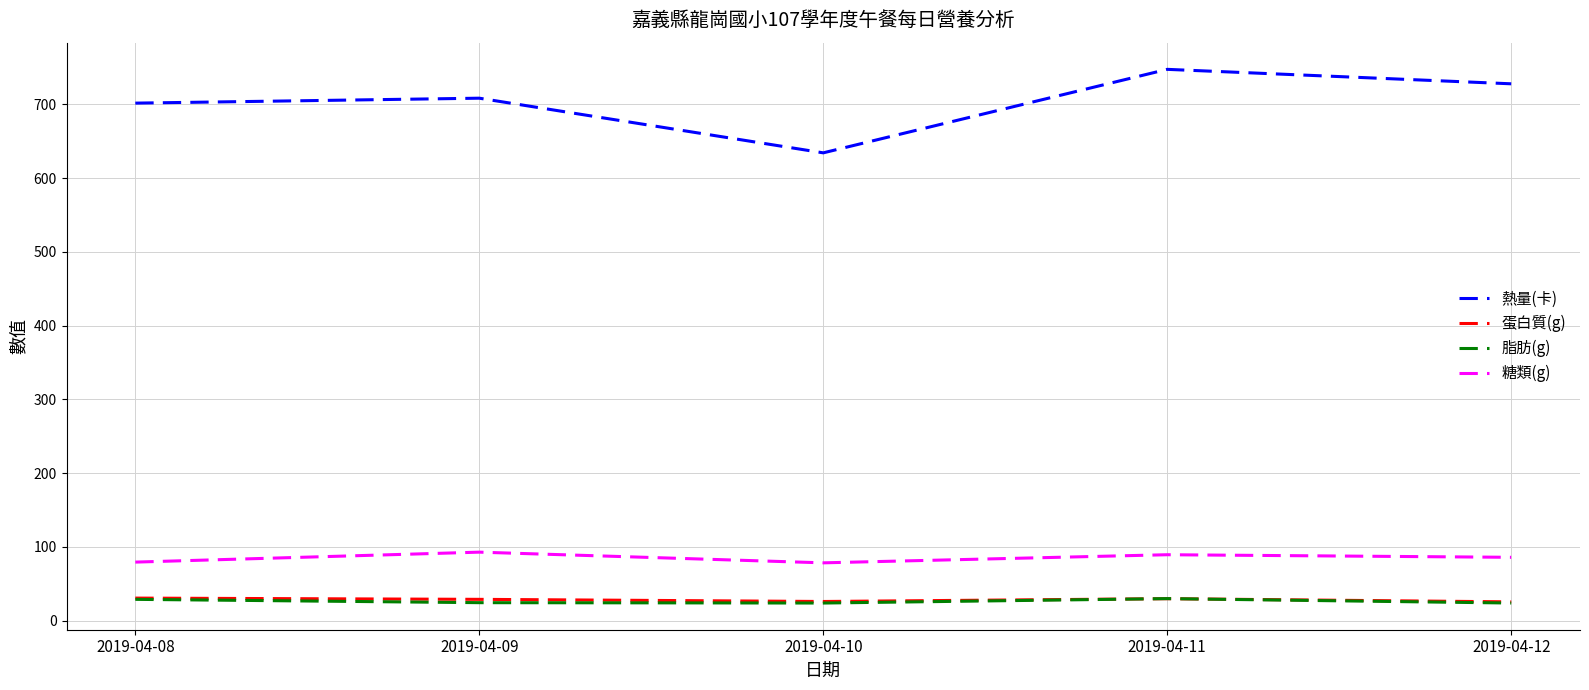

Count the number of categories in the chart.

5